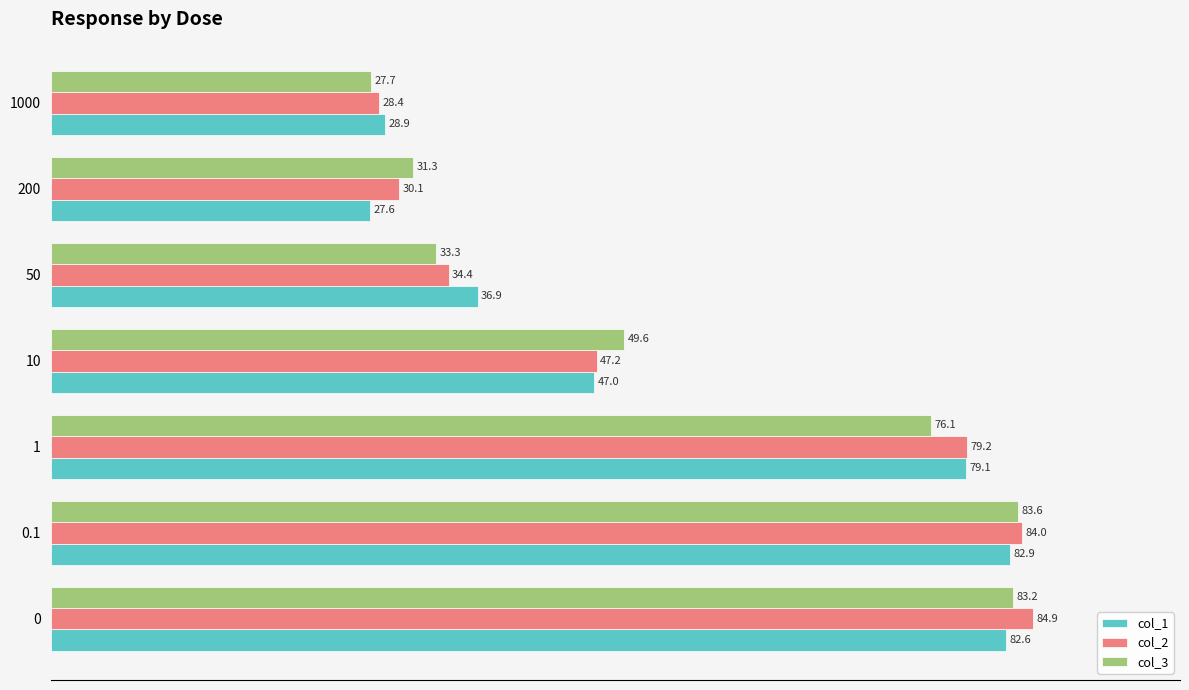

At which label is col_3 closest to 55?

10